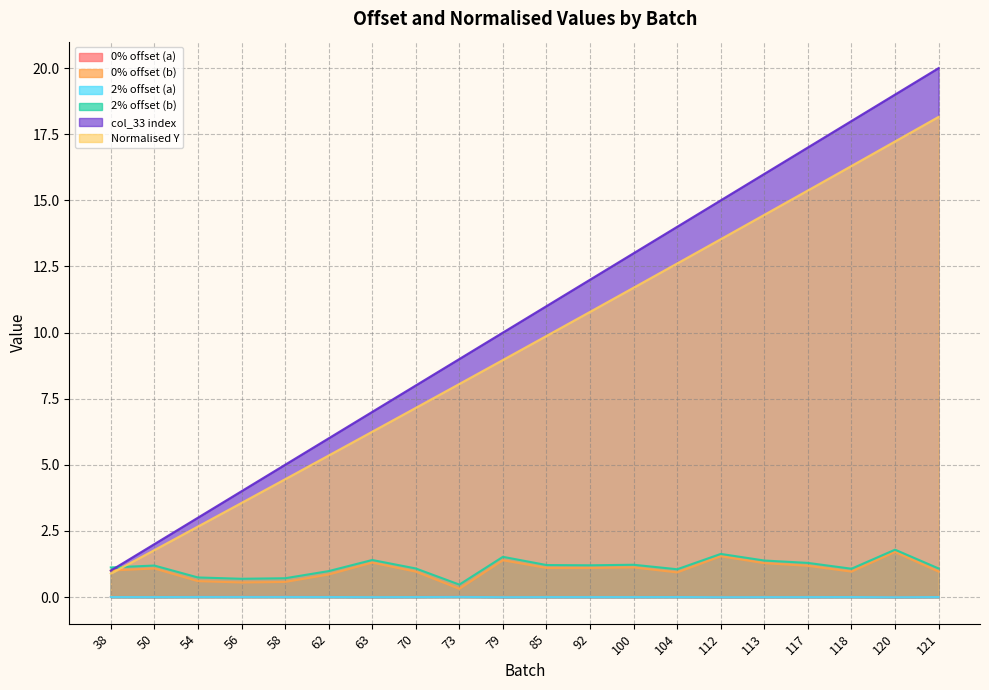

What is the value of the col_33 index point at the 5th from the left?

5.0